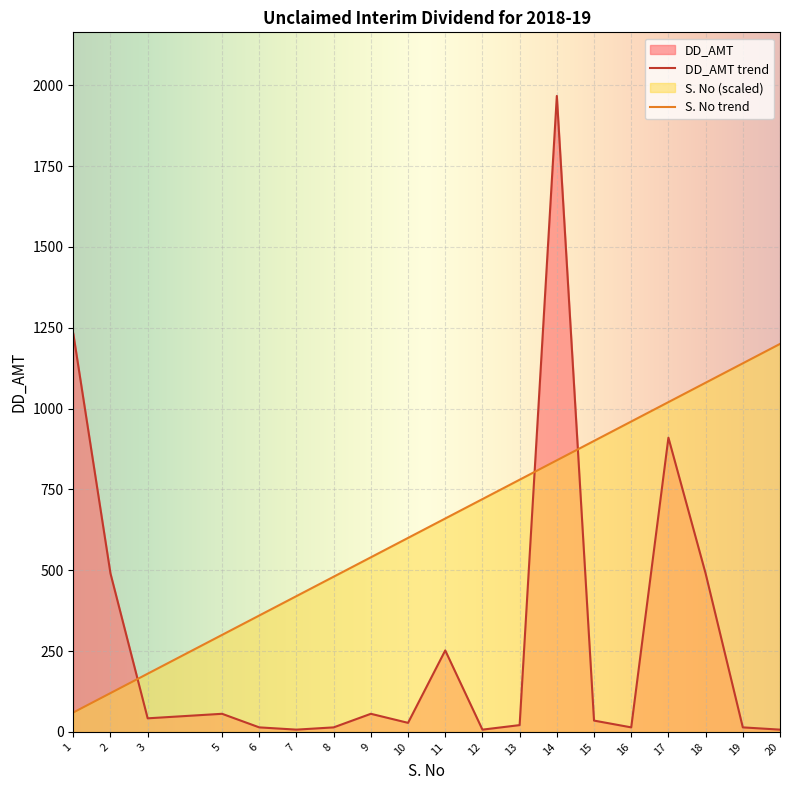

At which category does the chart reach its peak across all series?

14